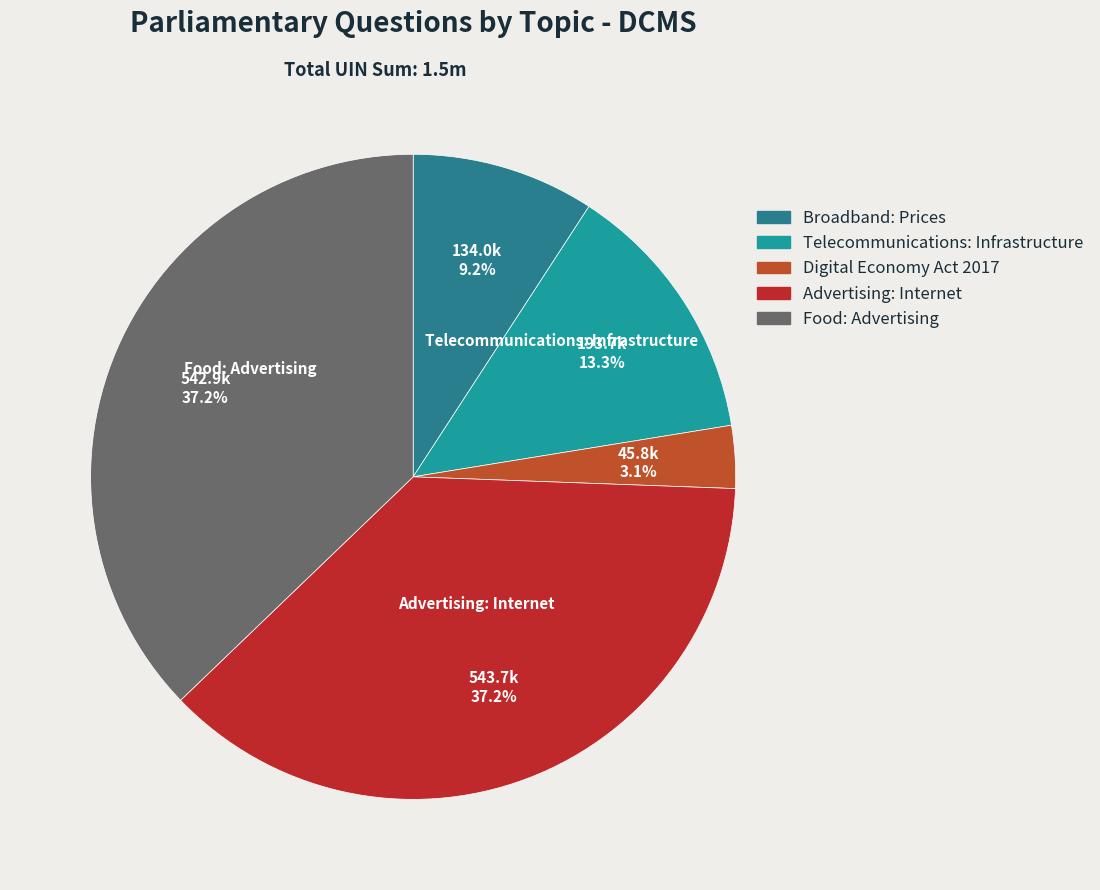

How many slices are in this pie chart?

5